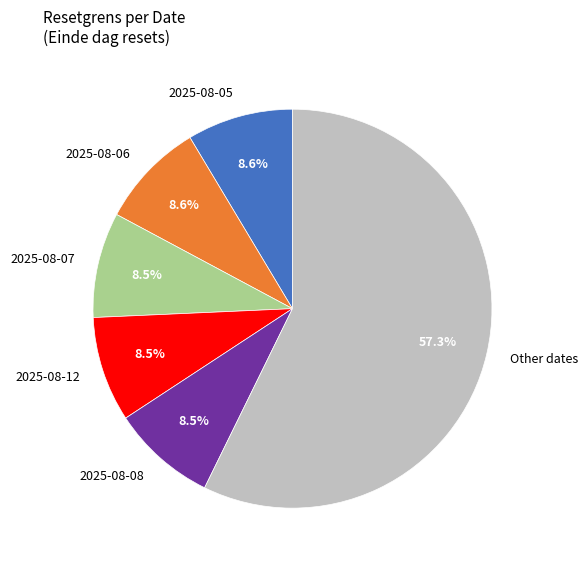

Which category has the biggest portion of the pie?

Other dates